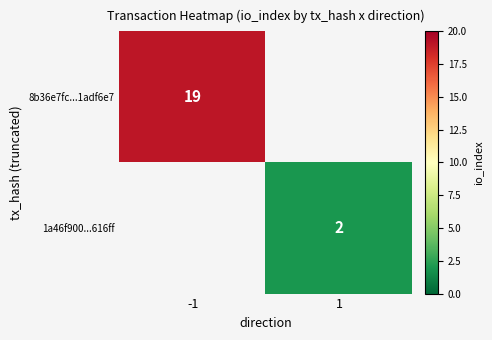

How many distinct data groups are displayed?

2